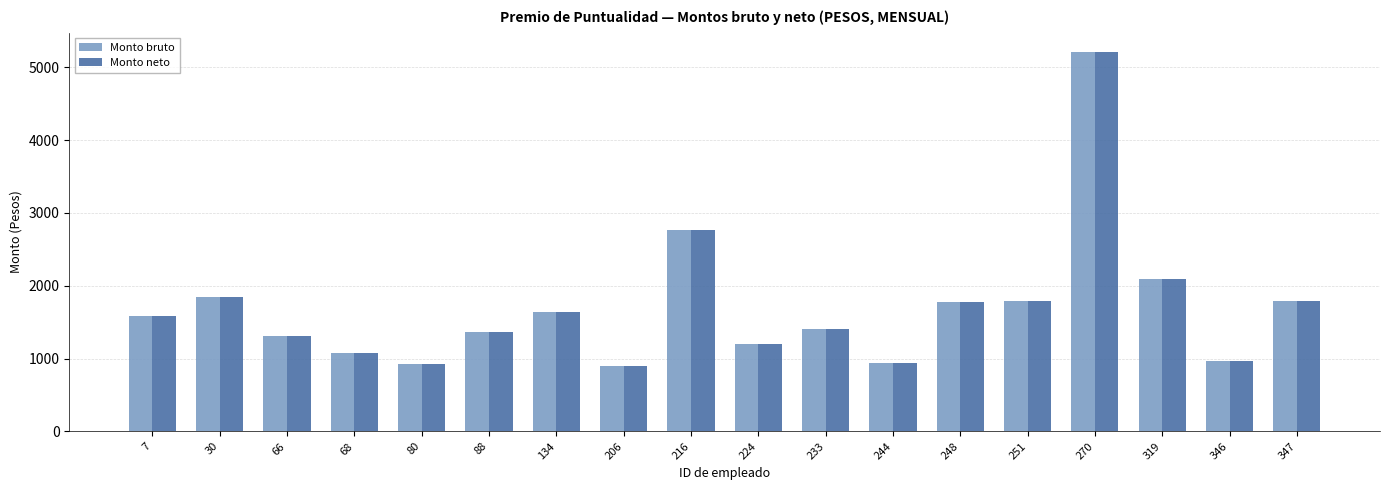

What is the sum of the Monto neto values at 224 and 270?

6414.7